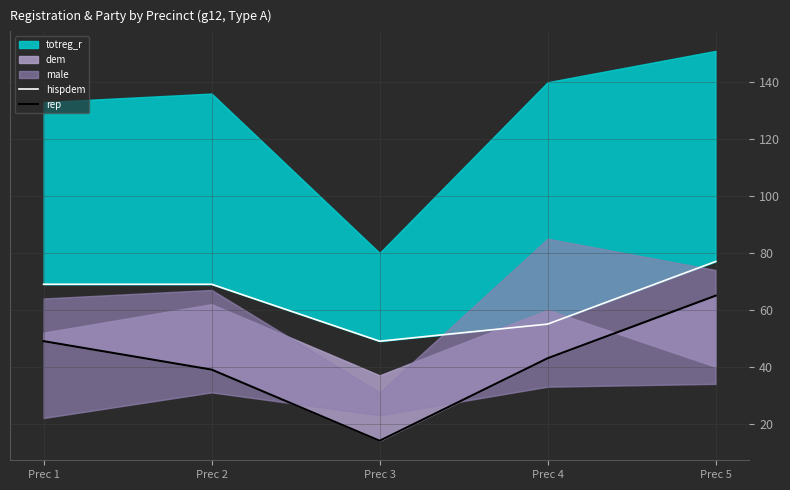

What is the value of the rep point at the 2nd from the left?

39